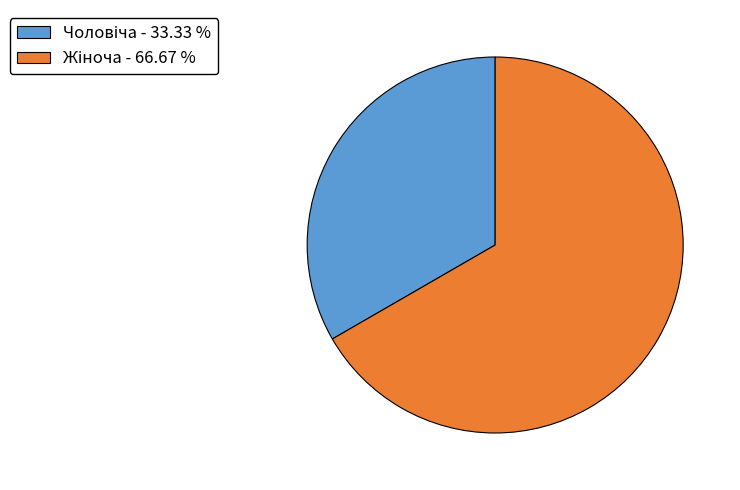

Is there a majority slice in this chart?

Yes